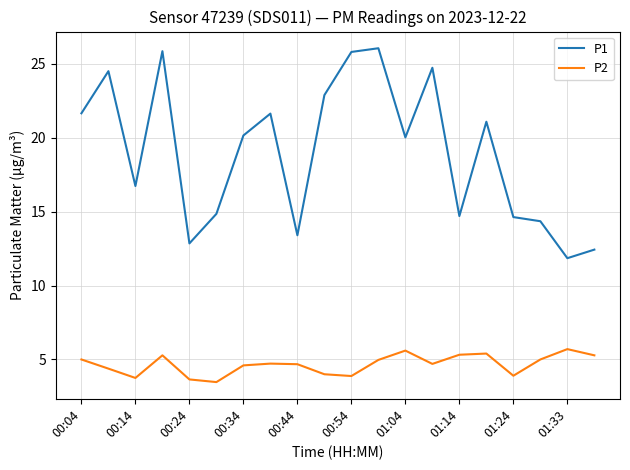

What is the maximum value for P1?

26.1